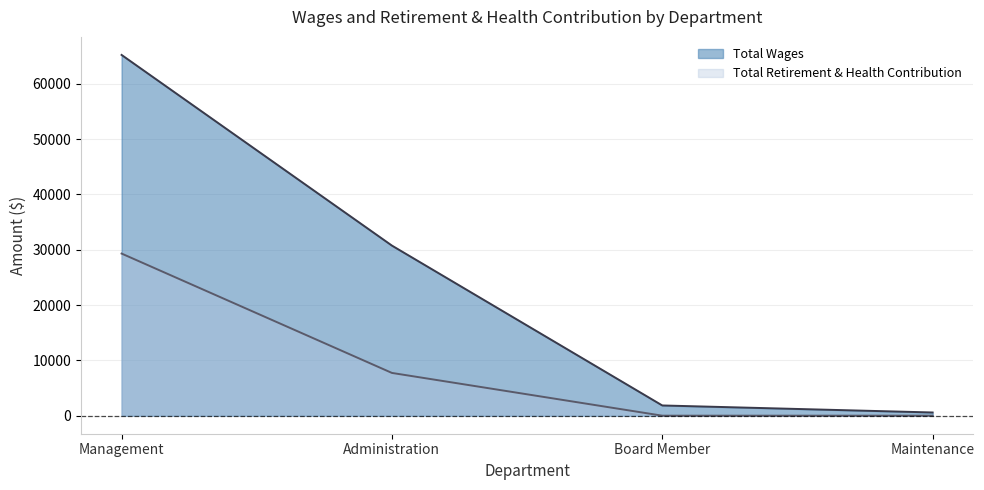

Between Administration and Board Member, which is larger?

Administration